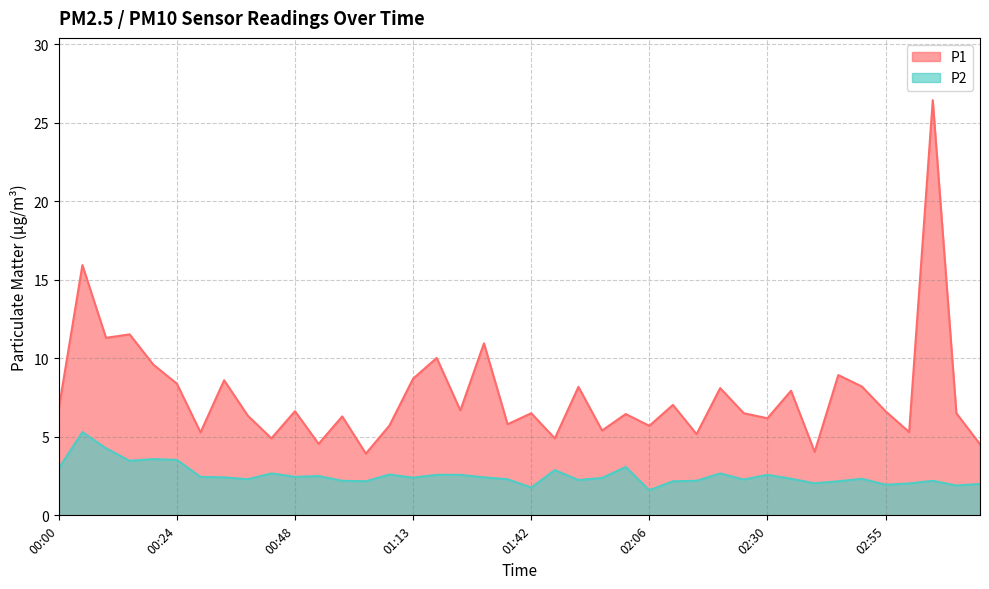

Reading right to left, list all the values displayed in this chart.

P1: 03:14=4.5	03:09=6.5	03:04=26.4	02:59=5.3	02:55=6.6	02:50=8.2	02:45=8.9	02:40=4.0	02:35=7.9	02:30=6.2	02:26=6.5	02:21=8.1	02:16=5.2	02:11=7.0	02:06=5.7	02:01=6.5	01:56=5.4	01:52=8.2	01:47=4.9	01:42=6.5	01:37=5.8	01:32=10.9	01:27=6.7	01:17=10.0	01:13=8.7	01:08=5.7	01:03=3.9	00:58=6.3	00:53=4.5	00:48=6.6	00:43=4.9	00:39=6.3	00:34=8.6	00:29=5.3	00:24=8.4	00:19=9.6	00:14=11.5	00:09=11.3	00:05=15.9	00:00=6.8
P2: 03:14=2.0	03:09=1.9	03:04=2.2	02:59=2.0	02:55=1.9	02:50=2.3	02:45=2.2	02:40=2.0	02:35=2.3	02:30=2.6	02:26=2.3	02:21=2.7	02:16=2.2	02:11=2.2	02:06=1.6	02:01=3.1	01:56=2.4	01:52=2.2	01:47=2.9	01:42=1.8	01:37=2.3	01:32=2.4	01:27=2.6	01:17=2.6	01:13=2.4	01:08=2.6	01:03=2.2	00:58=2.2	00:53=2.5	00:48=2.5	00:43=2.7	00:39=2.3	00:34=2.4	00:29=2.5	00:24=3.5	00:19=3.6	00:14=3.5	00:09=4.3	00:05=5.3	00:00=3.0